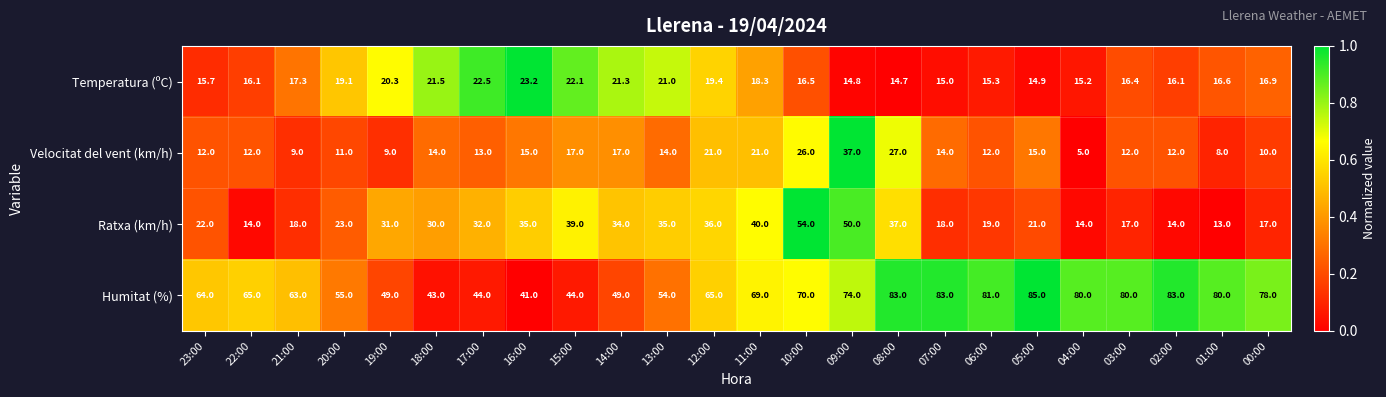

Rank the series by their maximum value, from lowest to highest.

Temperatura (ºC), Velocitat del vent (km/h), Ratxa (km/h), Humitat (%)